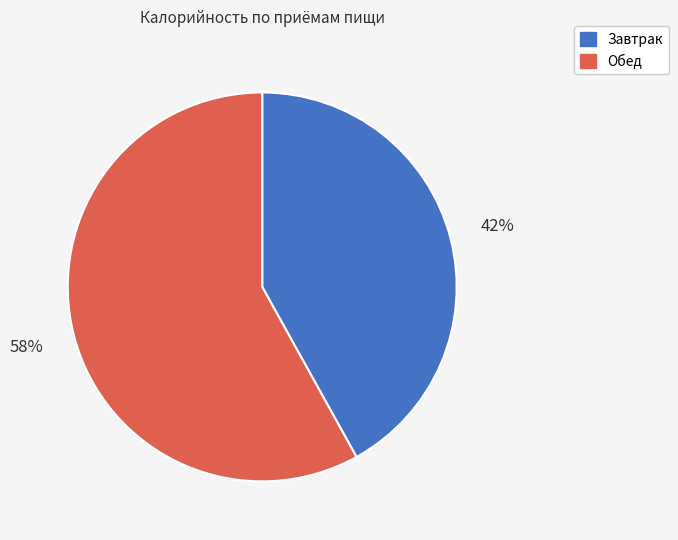

Is it true that Завтрак is 54% of the pie?

False